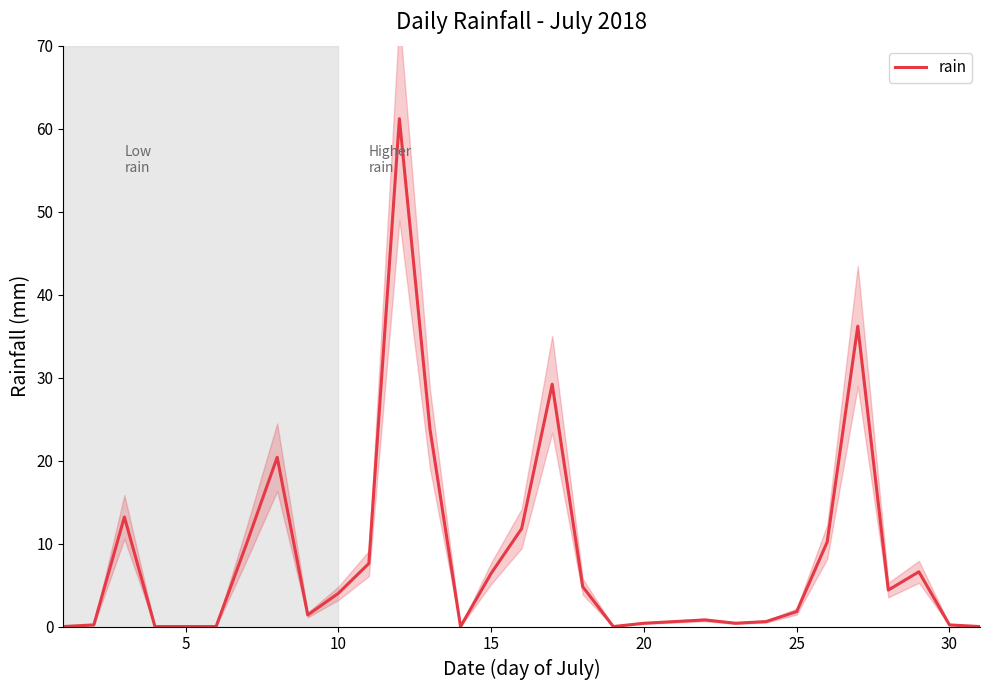

Count the number of values greater than 1.

17